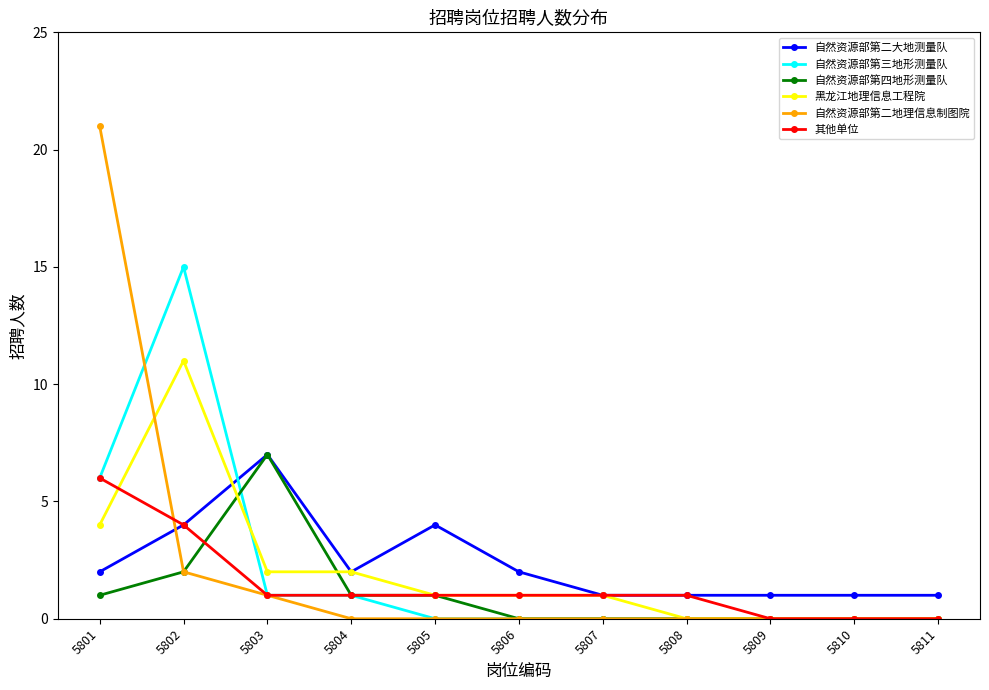

What is the difference between the maximum and minimum values in the 黑龙江地理信息工程院 series?

11